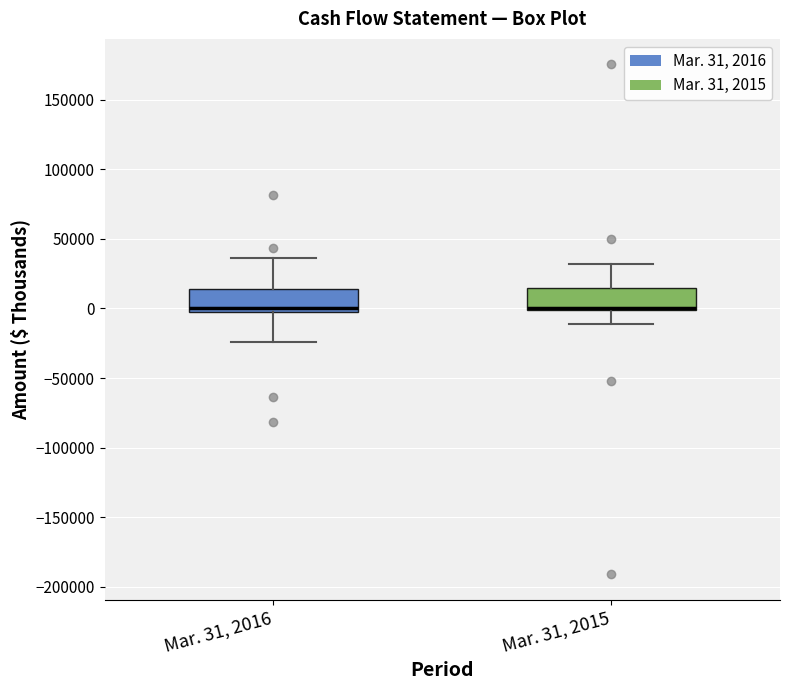

Reading left to right, transcribe this box plot: for each box, give where its median line is, the range the box spans, and where its two whiskers end, as read against the y-axis. The values are not printed on the chart, so give them approximately, as read against the axis.

Mar. 31, 2016: median 0, box -5000 to 15000, whiskers -25000 to 35000
Mar. 31, 2015: median 0 (drawn on the box's lower edge), box 0 to 15000, whiskers -10000 to 30000